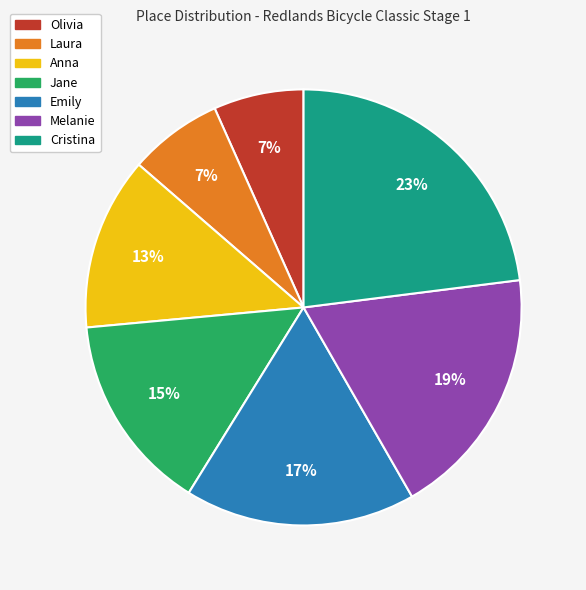

Combined, do Emily and Olivia account for over 50%?

No